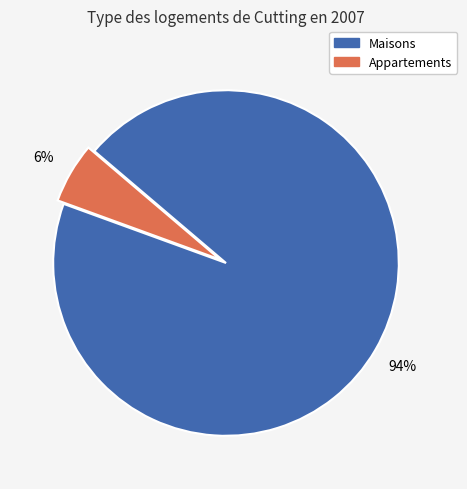

To the nearest percent, what is the average slice percentage?

50%